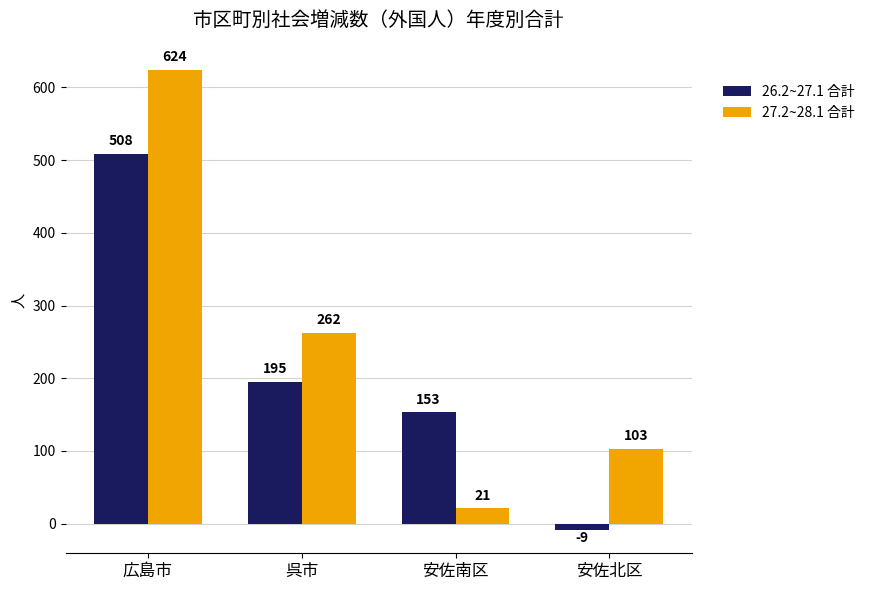

Rank the series by their maximum value, from highest to lowest.

27.2~28.1 合計, 26.2~27.1 合計